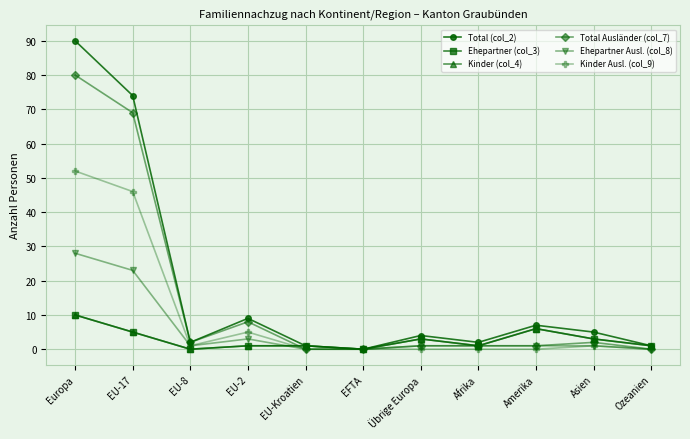

Is the value of Total (col_2) at EU-17 greater than the value of Kinder (col_4) at Europa?

Yes